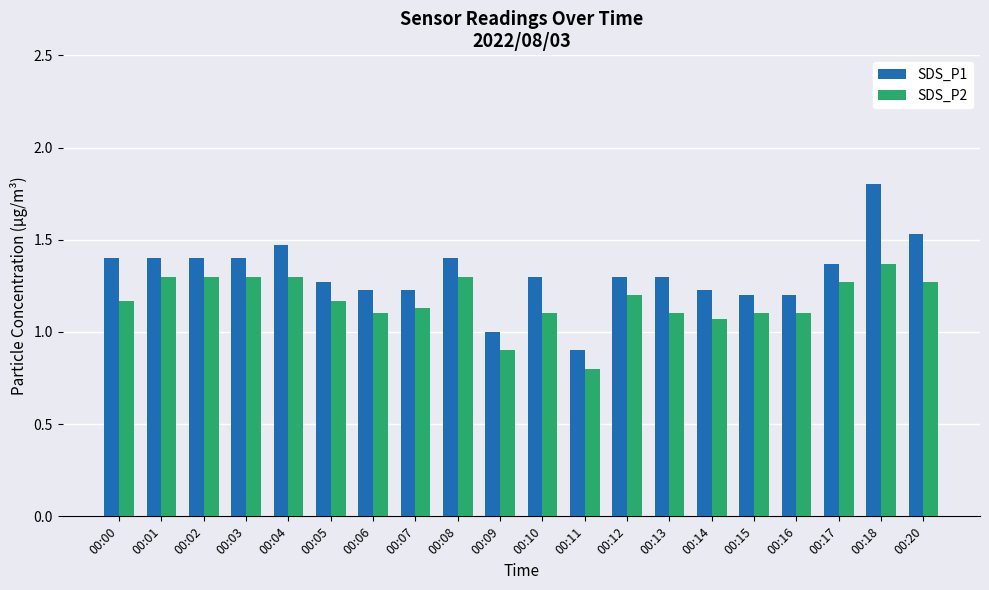

The SDS_P1 series shows 0.3 at 00:03. True or false?

False